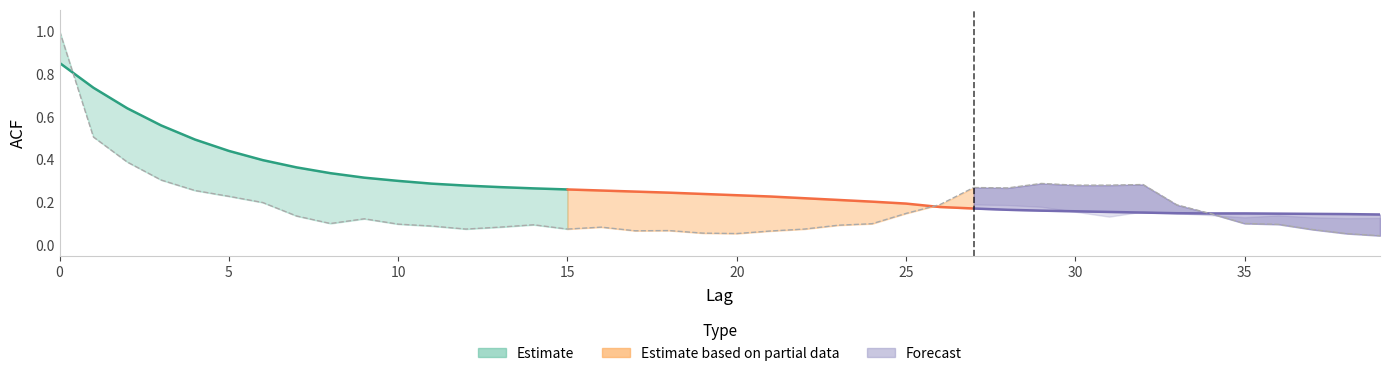

Is it true that acf_shown_smooth equals 0.3 at 31?

False